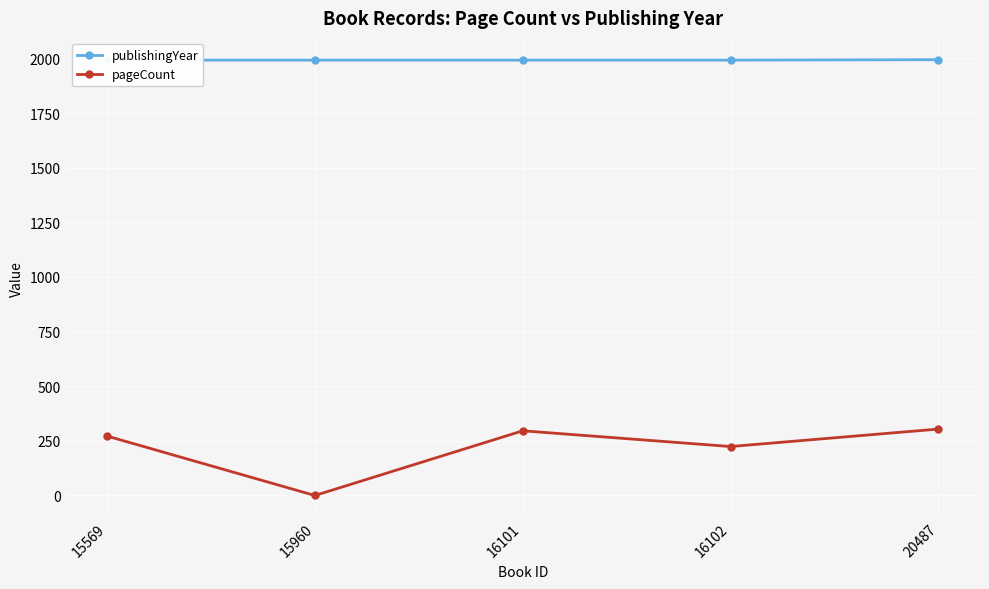

What is the spread (max minus min) of values at 16101?

1696